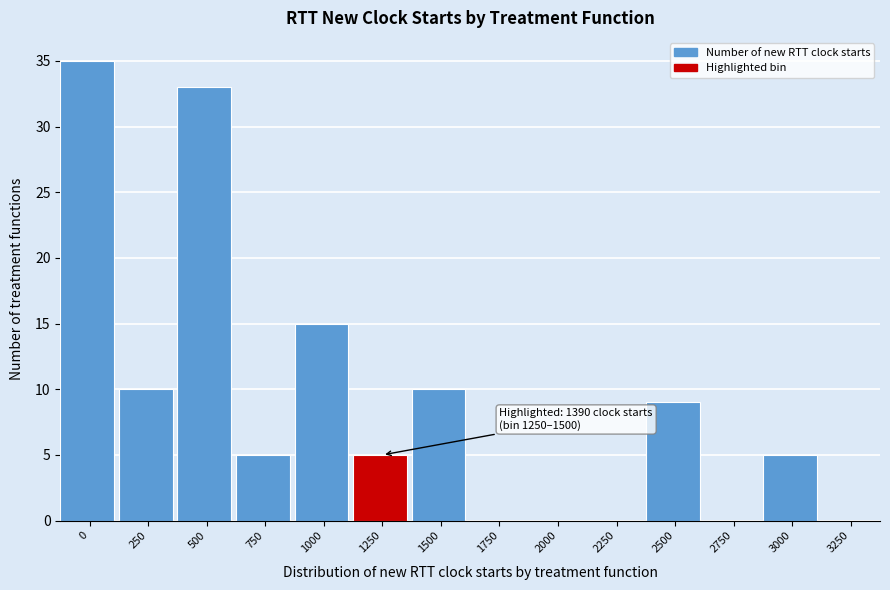

Reading left to right, transcribe all the data shown in this chart.

0=35	250=10	500=33	750=5	1000=15	1250=5	1500=10	1750=0	2000=0	2250=0	2500=9	2750=0	3000=5	3250=0